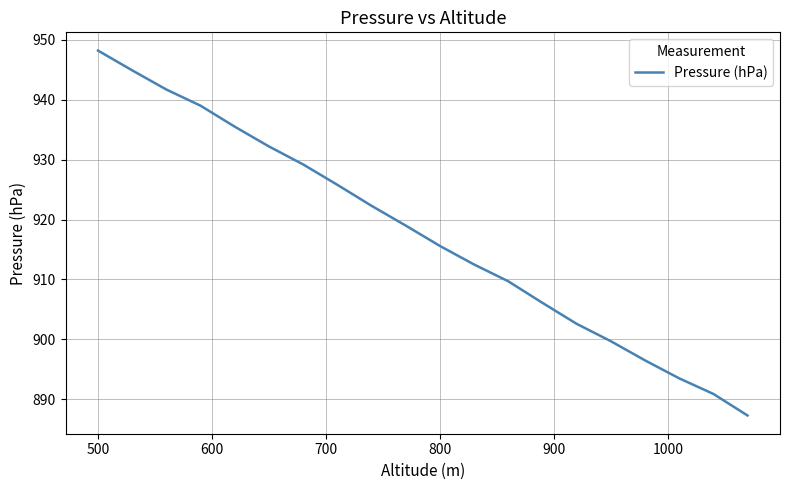

What is the maximum value shown in the chart?

948.2